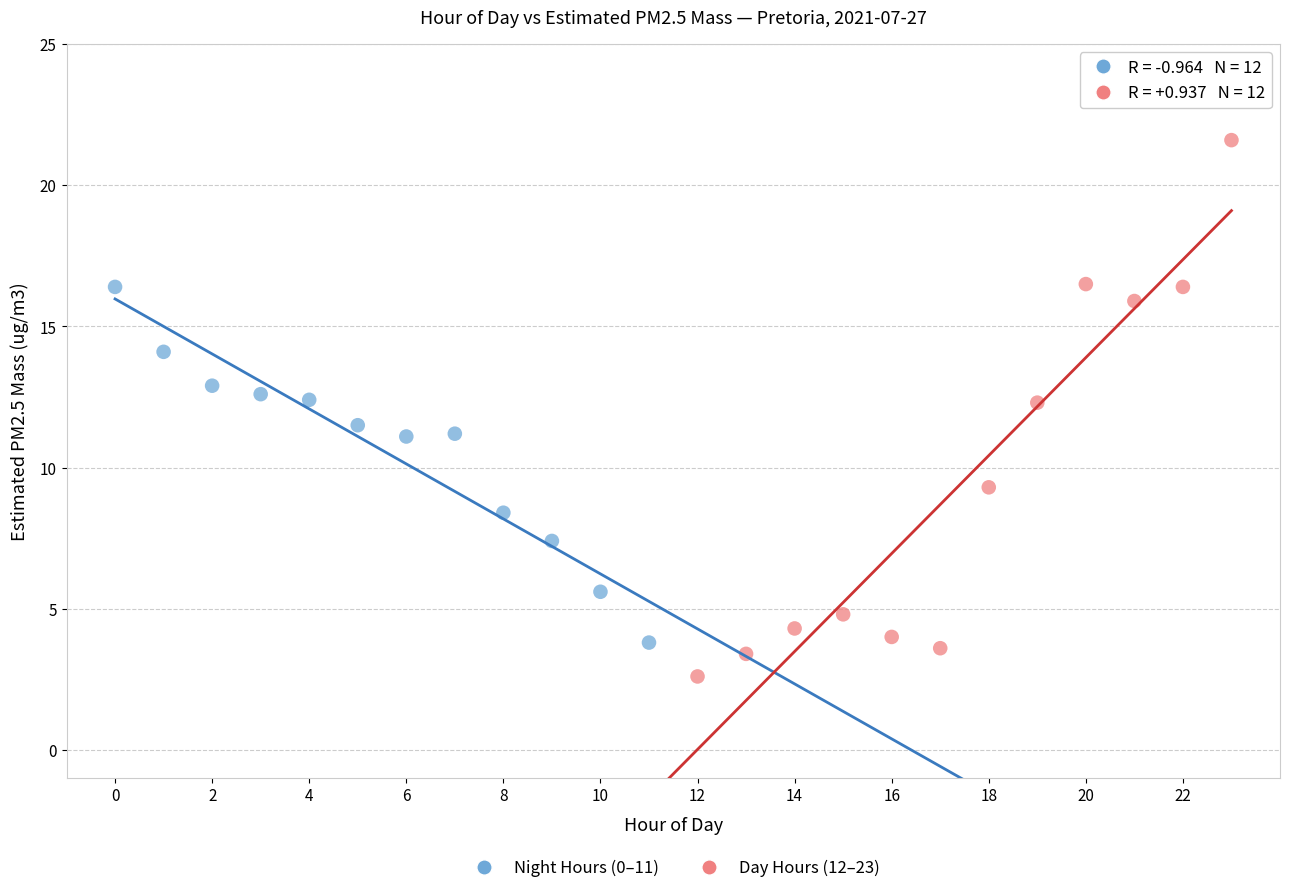

Which series contains the highest Y value?

Day Hours (12–23)